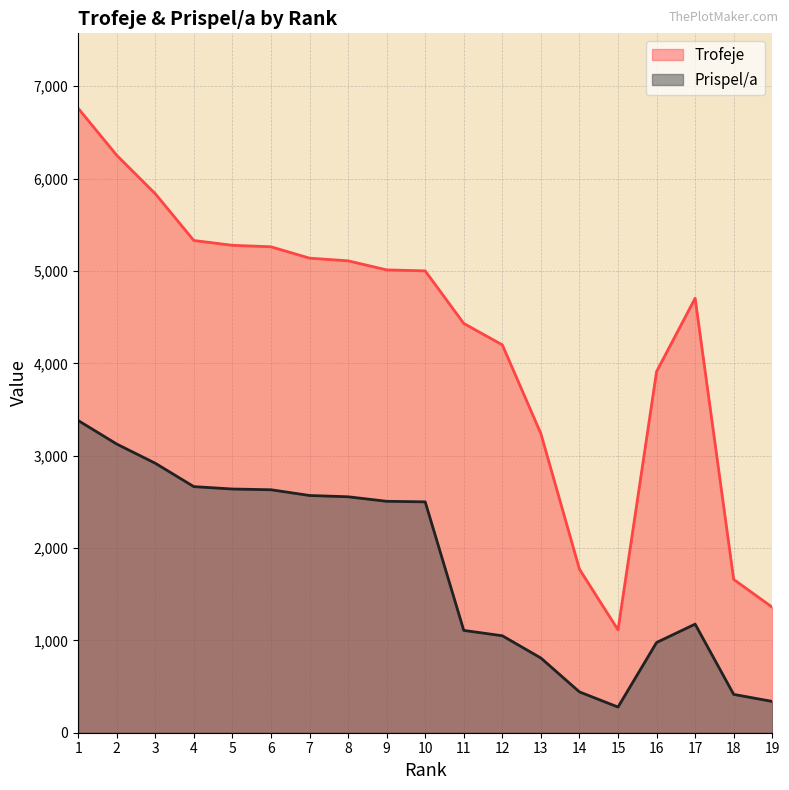

List the series in order of their overall mean, lowest first.

Prispel/a, Trofeje